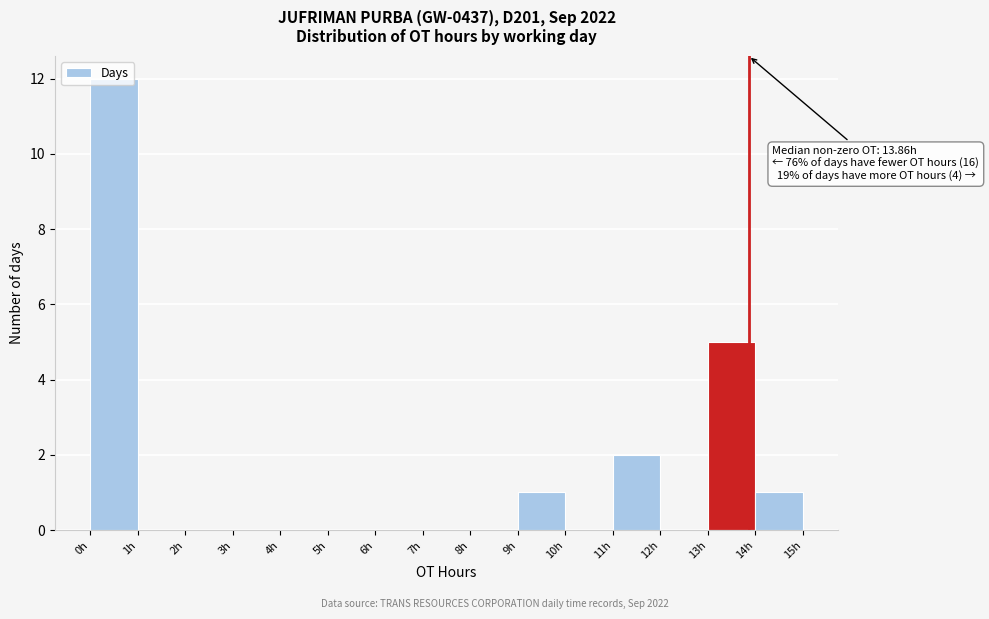

Which range on the x-axis has the tallest bar?

0 to 1